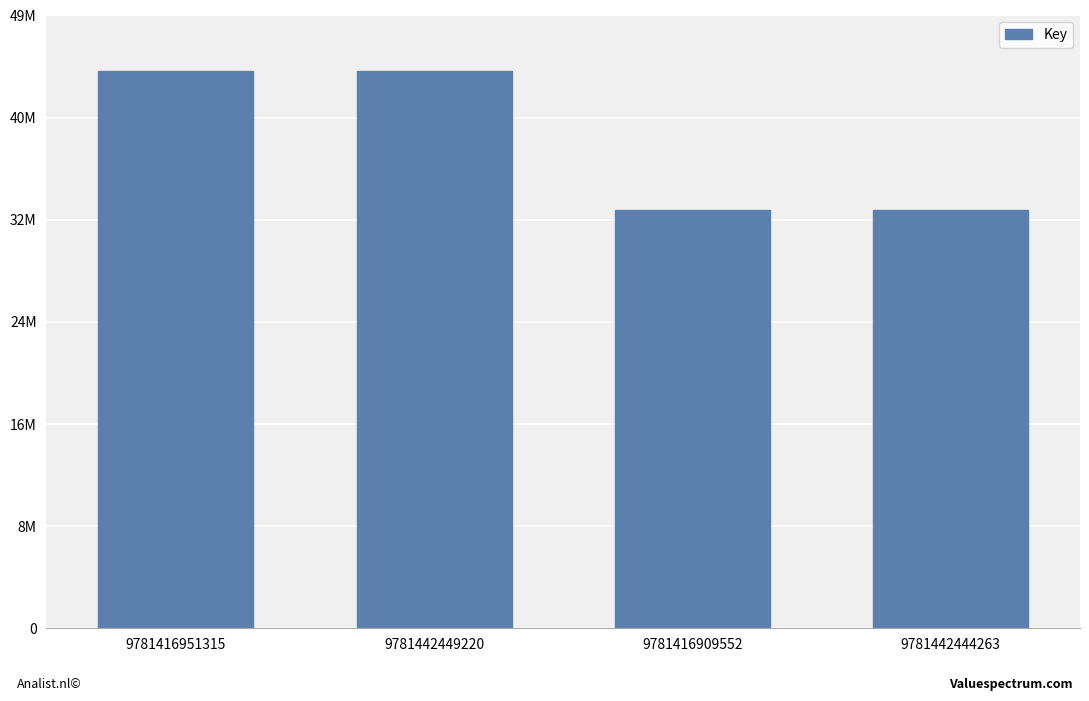

What is the label of the 3rd bar from the left?

9781416909552